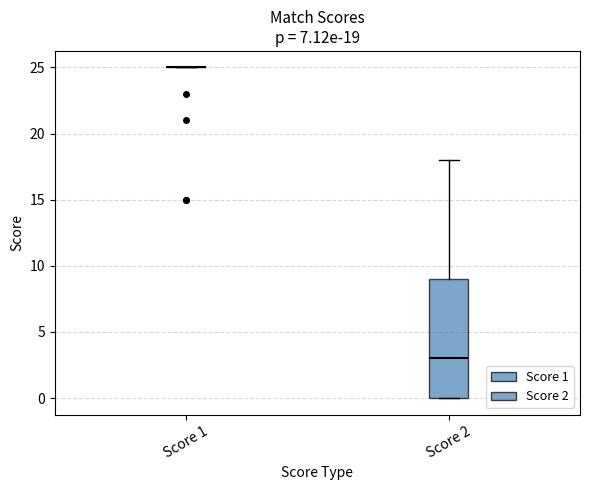

Which box is the tallest, from its lower edge to its upper edge?

Score 2